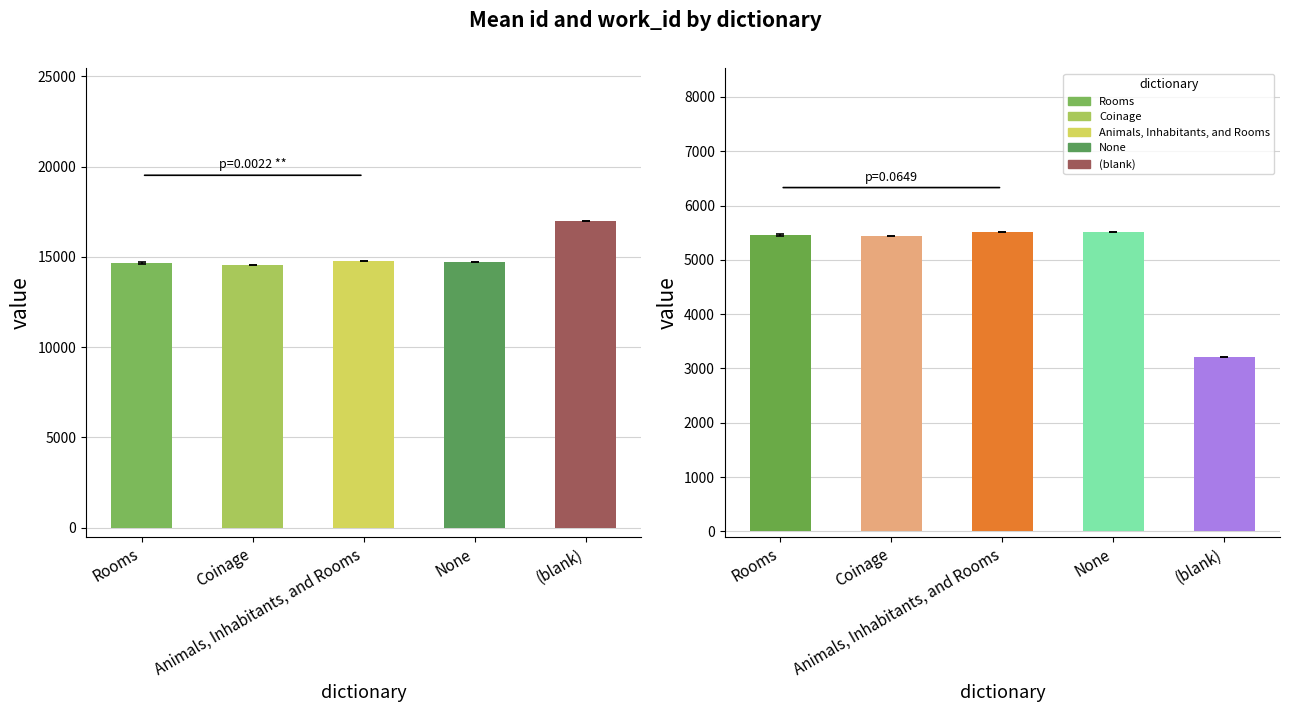

Rank the series at Rooms from highest to lowest value.

id, work_id